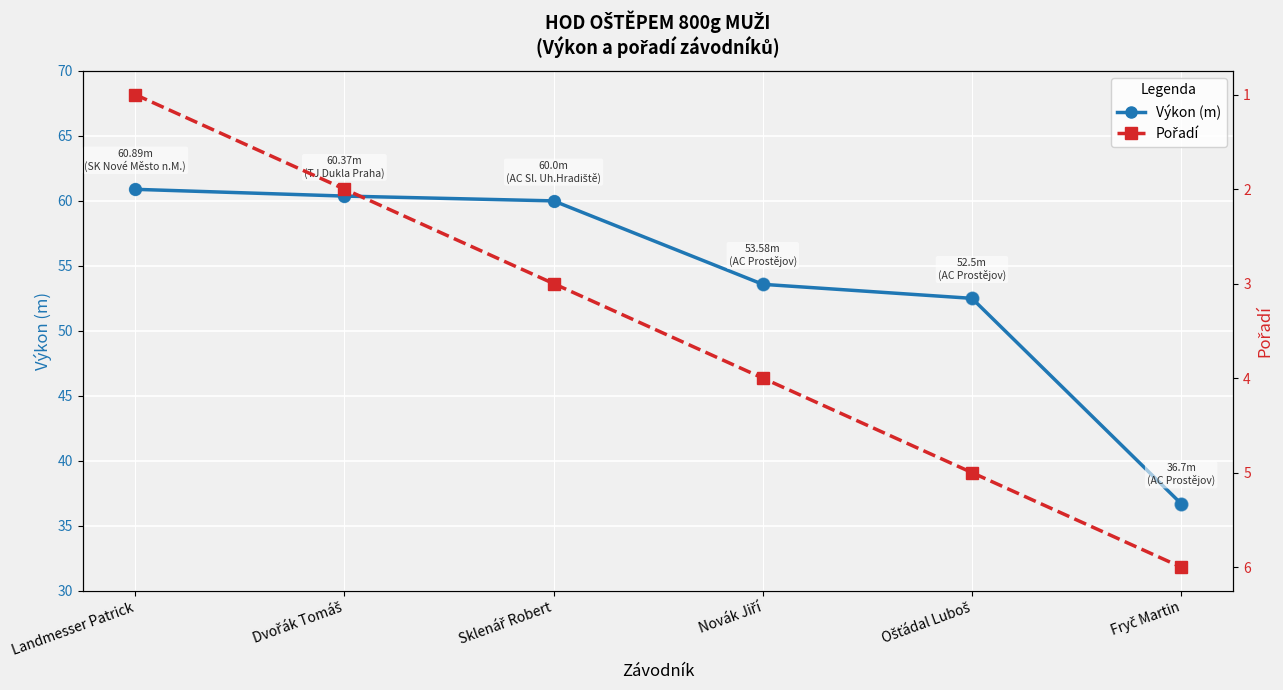

Is the value of Pořadí at Landmesser Patrick greater than the value of Výkon (m) at Sklenář Robert?

No